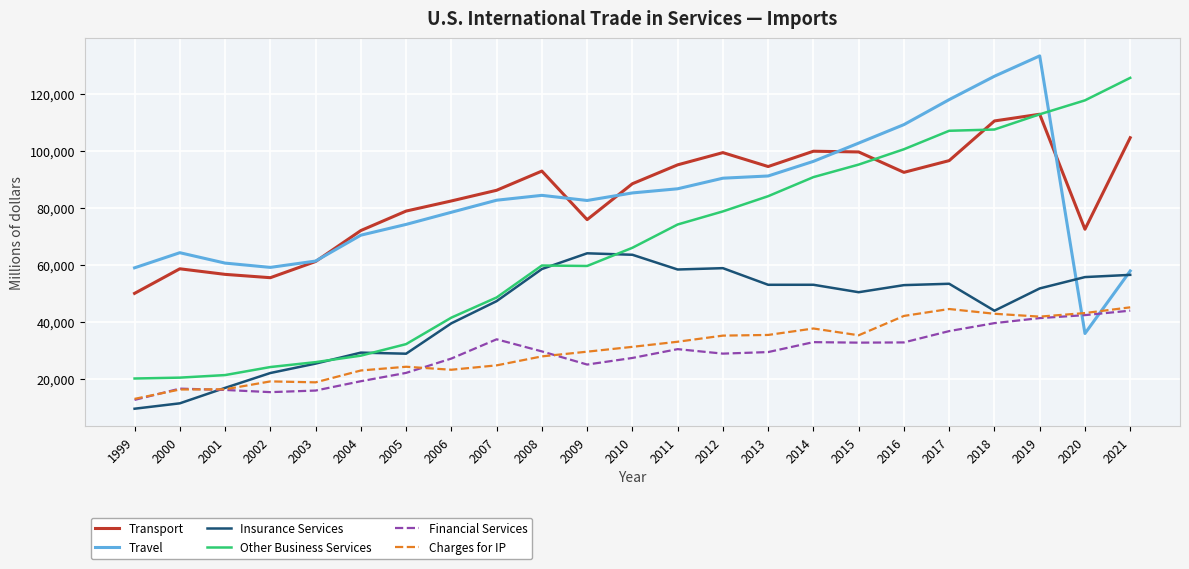

Which series ends up on top after the final intersection of Financial Services and Travel?

Travel